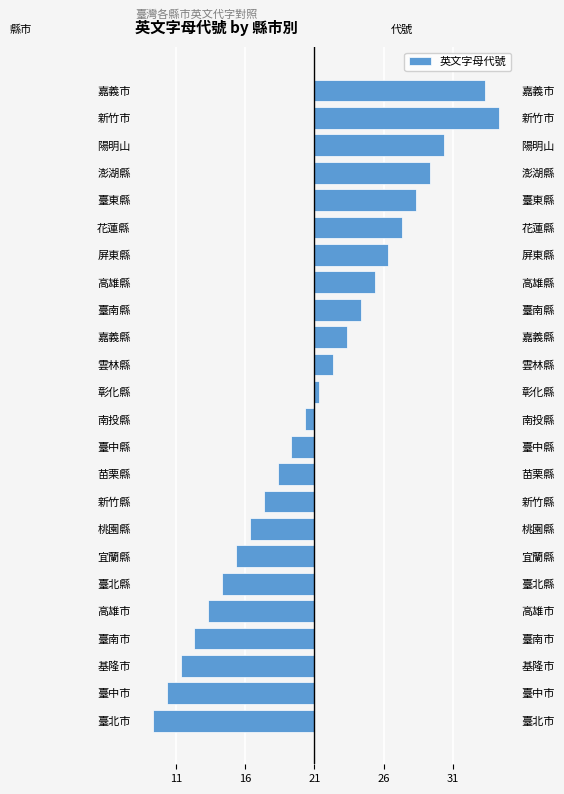

Reading left to right, list all the values displayed in this chart.

-11.7	-10.7	-9.7	-8.7	-7.7	-6.7	-5.7	-4.7	-3.7	-2.7	-1.7	-0.7	0.3	1.3	2.3	3.3	4.3	5.3	6.3	7.3	8.3	9.3	13.3	12.3